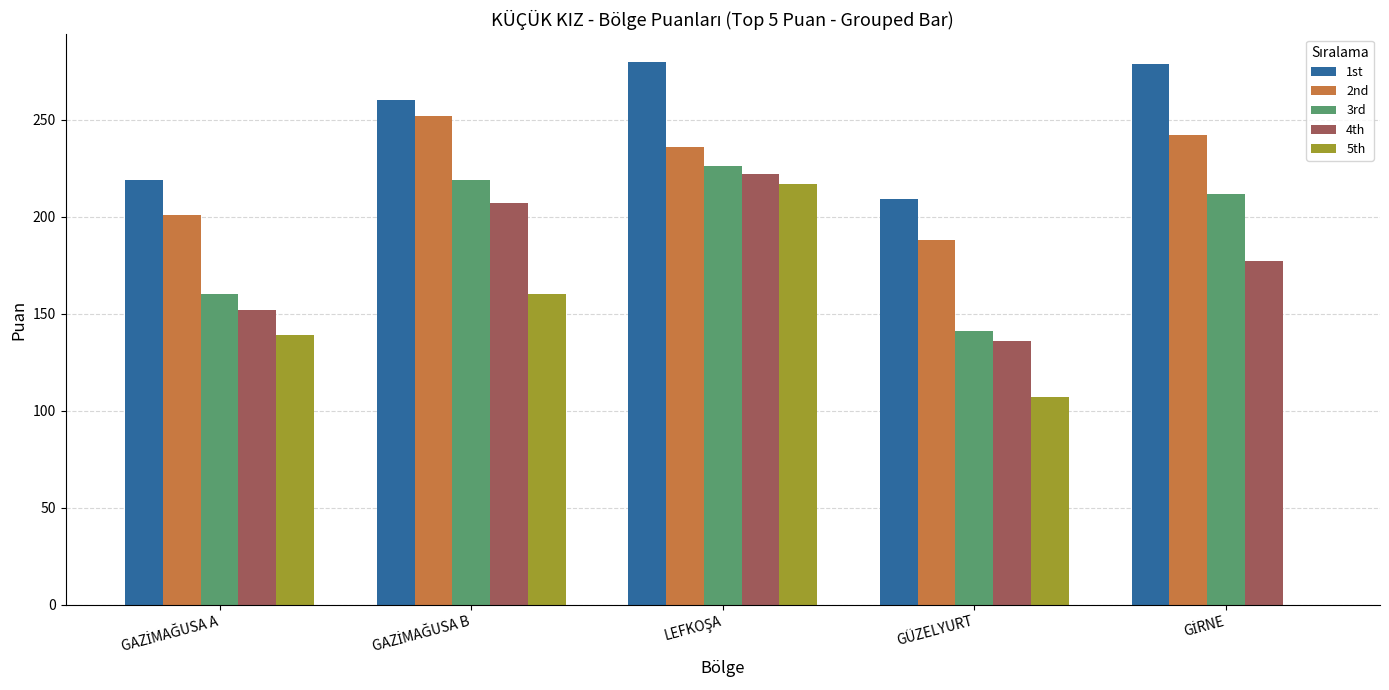

What is the total value across all series at GÜZELYURT?

781